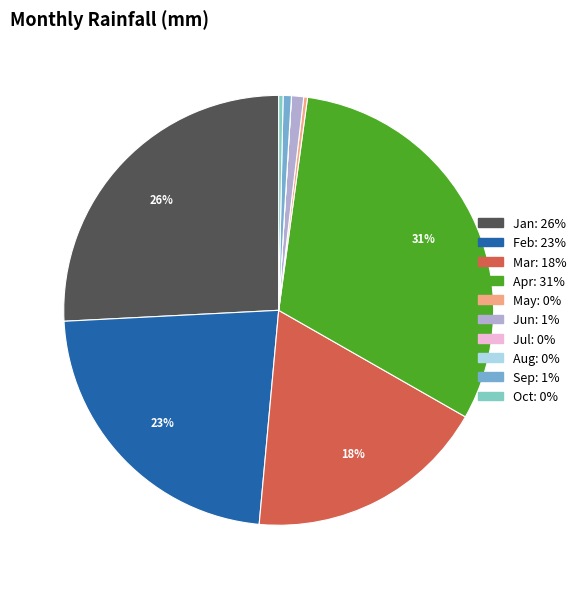

To the nearest percent, what is the difference between the largest and smallest slice percentages?

31%